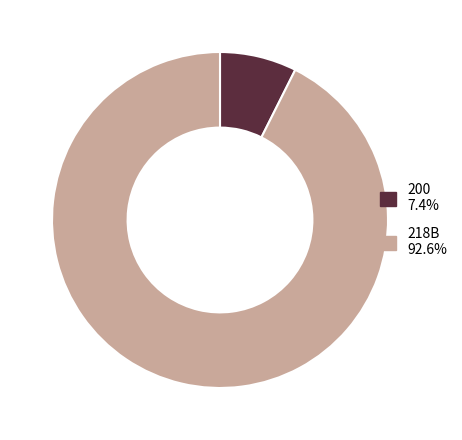

Which category accounts for the majority?

218B